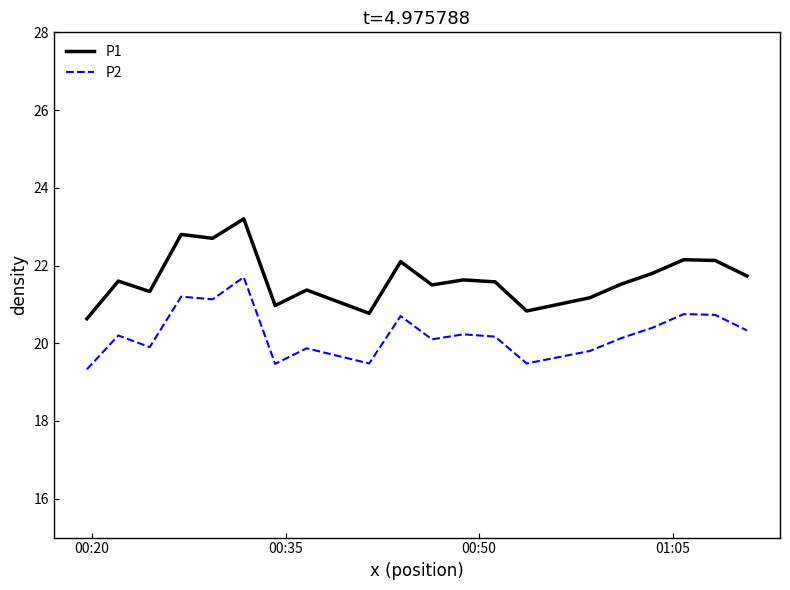

True or false: P2 and P1 cross at least once.

False